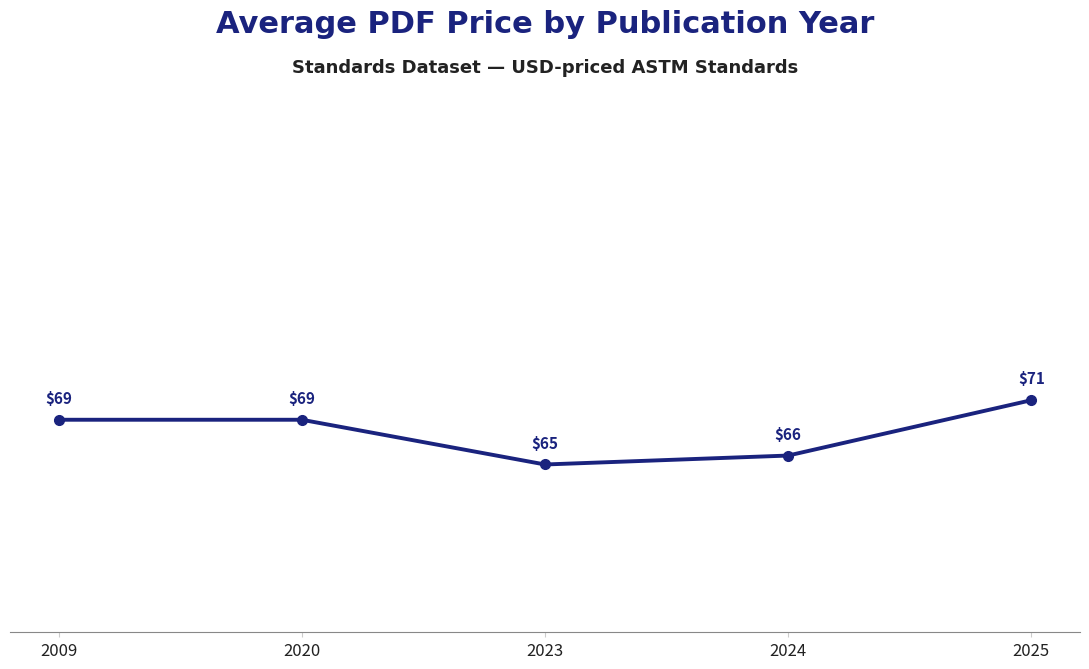

Where is the first local minimum?

2023